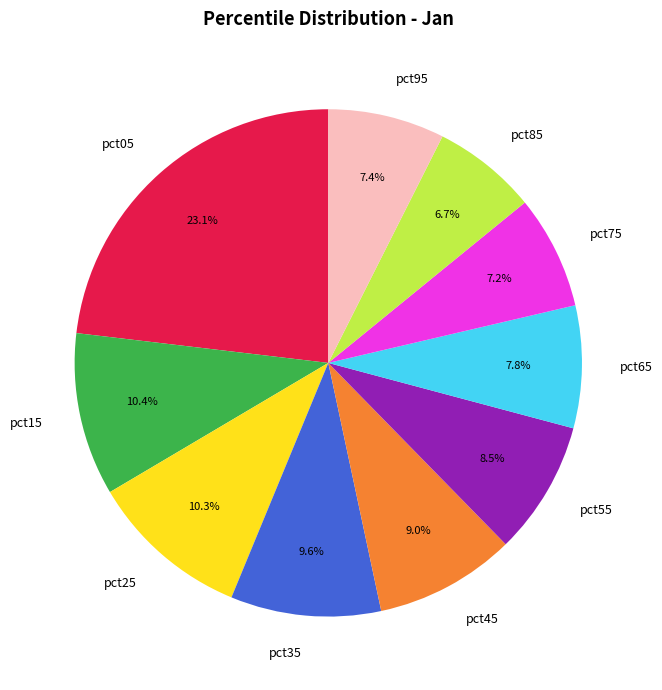

Is the sum of pct65 and pct25 greater than half?

No